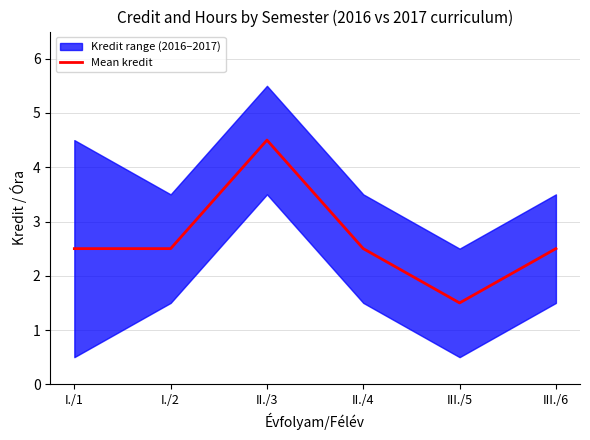

Count the number of values greater than 2.

5